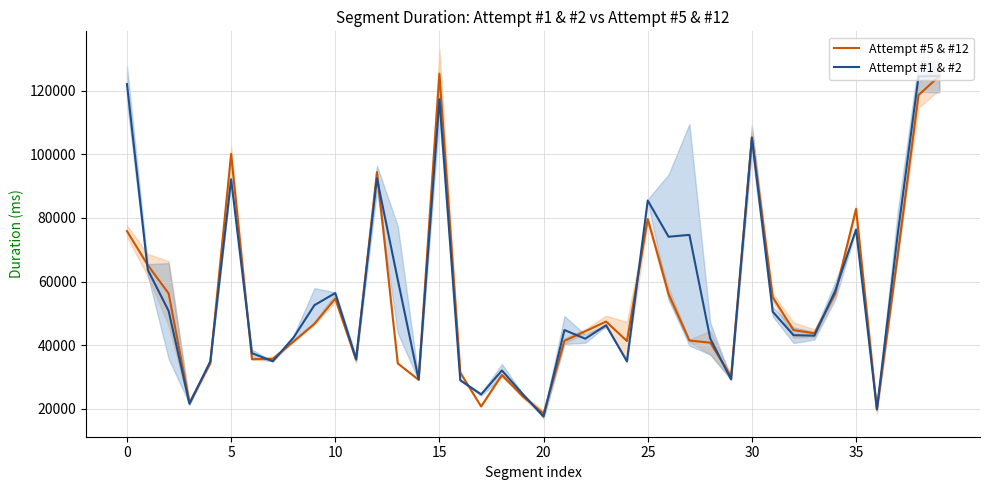

Does the chart have visible grid lines?

Yes